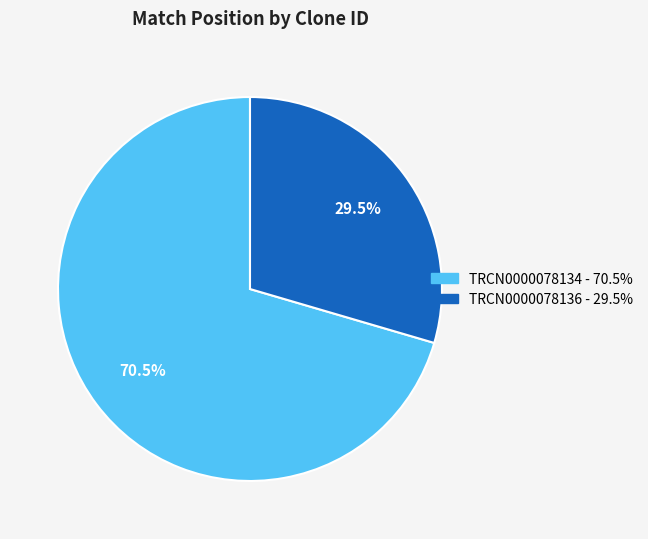

Combined, do TRCN0000078136 and TRCN0000078134 account for over 50%?

Yes